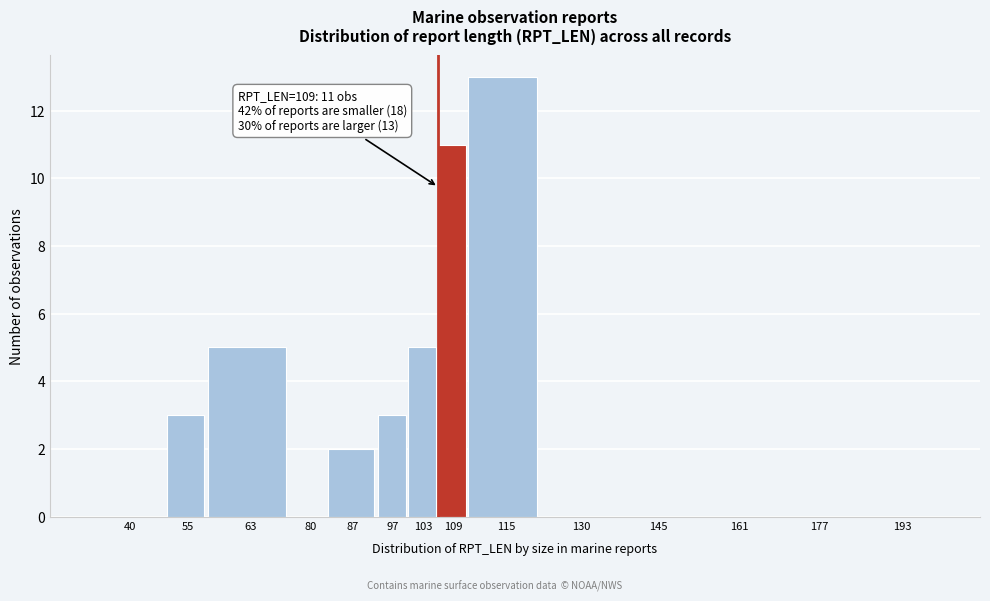

Reading right to left, transcribe all the data shown in this chart.

193=0	177=0	161=0	145=0	130=0	115=13	109=11	103=5	97=3	87=2	80=0	63=5	55=3	40=0